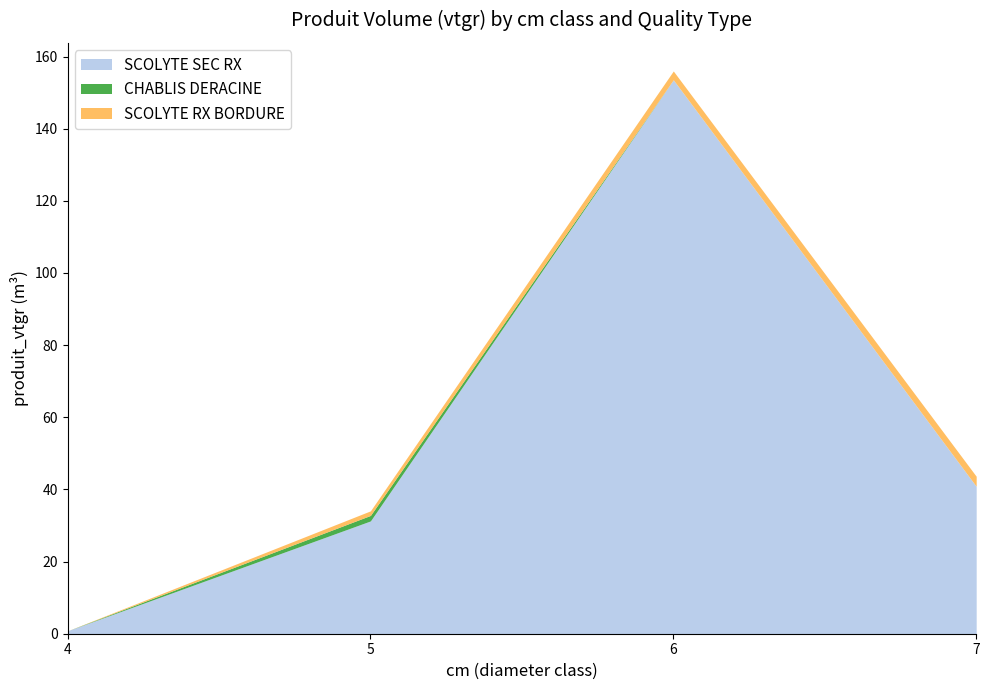

True or false: CHABLIS DERACINE and SCOLYTE SEC RX intersect in this chart.

False